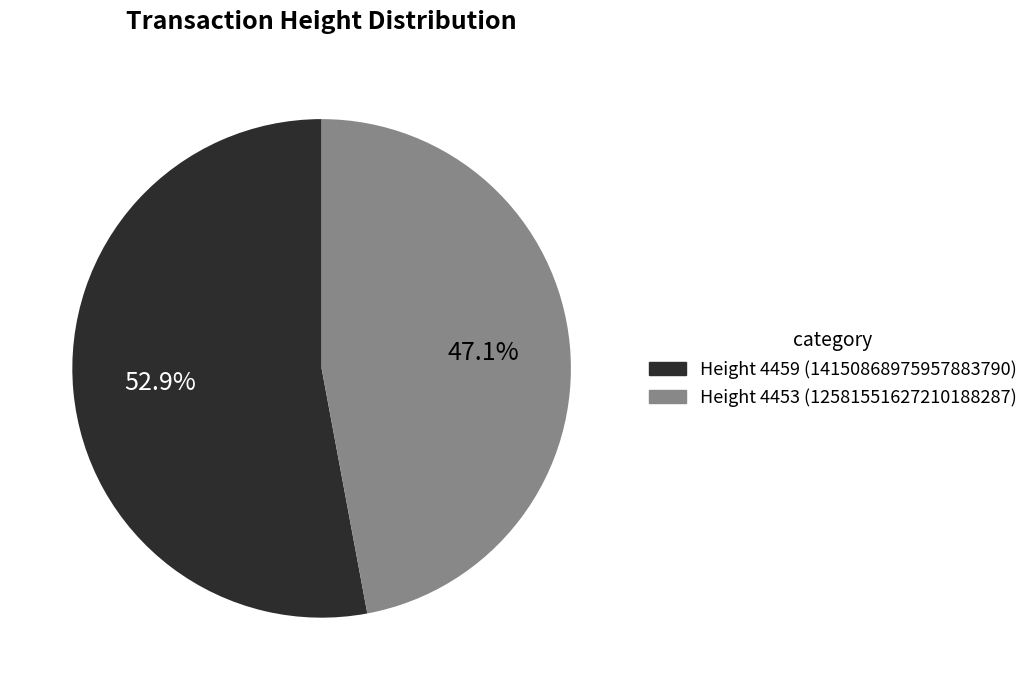

Which category has the smallest portion of the pie?

Height 4453 (12581551627210188287)